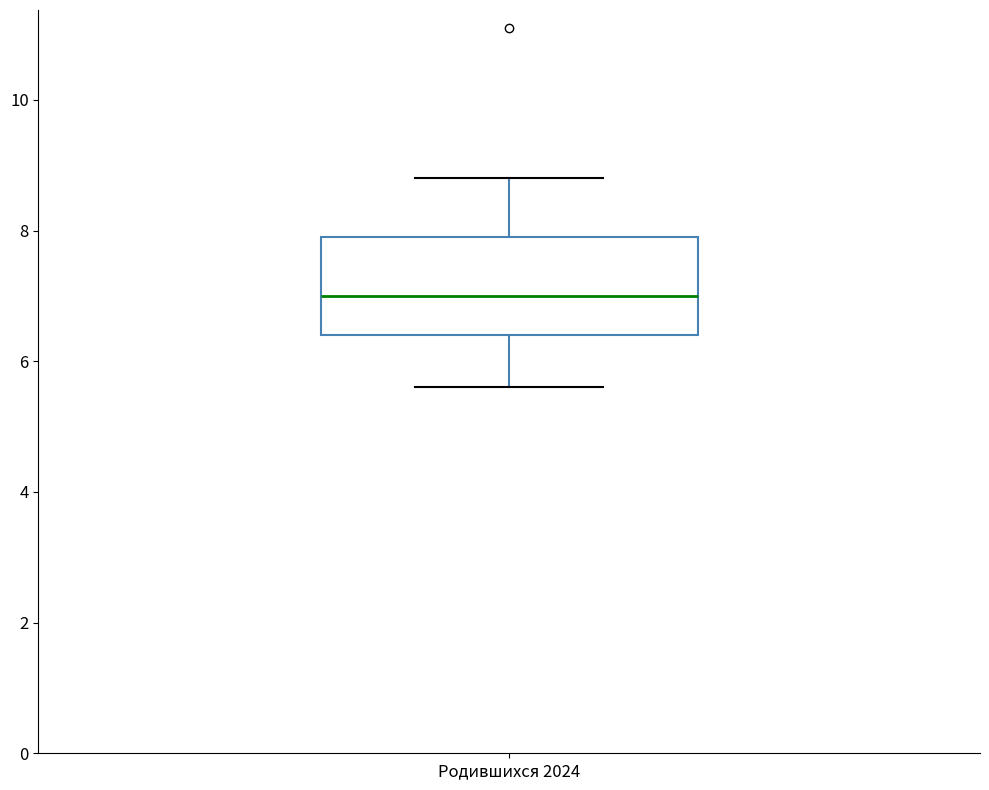

Read this box plot against the y-axis: the position of the median line, the range covered by the box, and the ends of both whiskers. The values are not printed on the chart, so give them approximately, as read against the axis.

median 7.0, box 6.4 to 8.0, whiskers 5.6 to 8.8